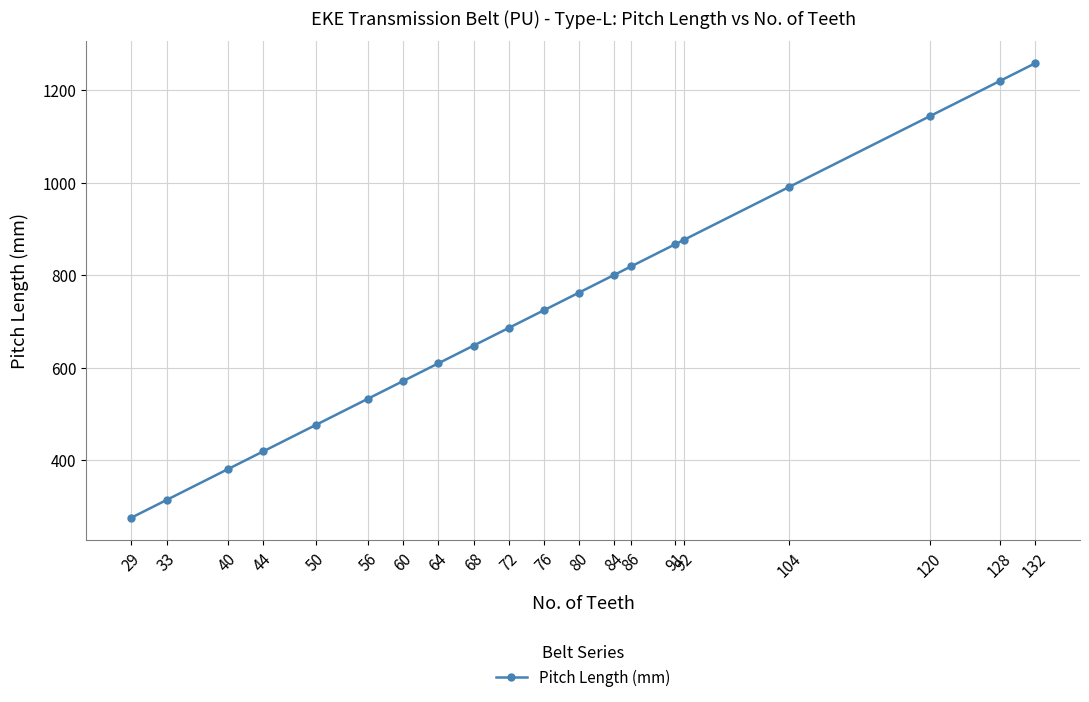

What is the sum of all values?

14373.2